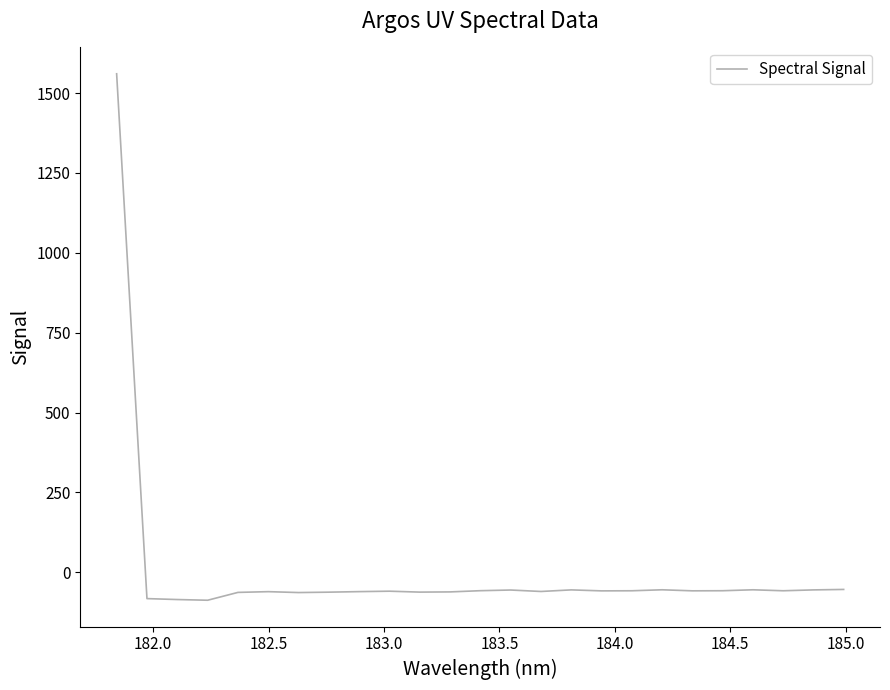

What is the greatest value displayed?

1560.5